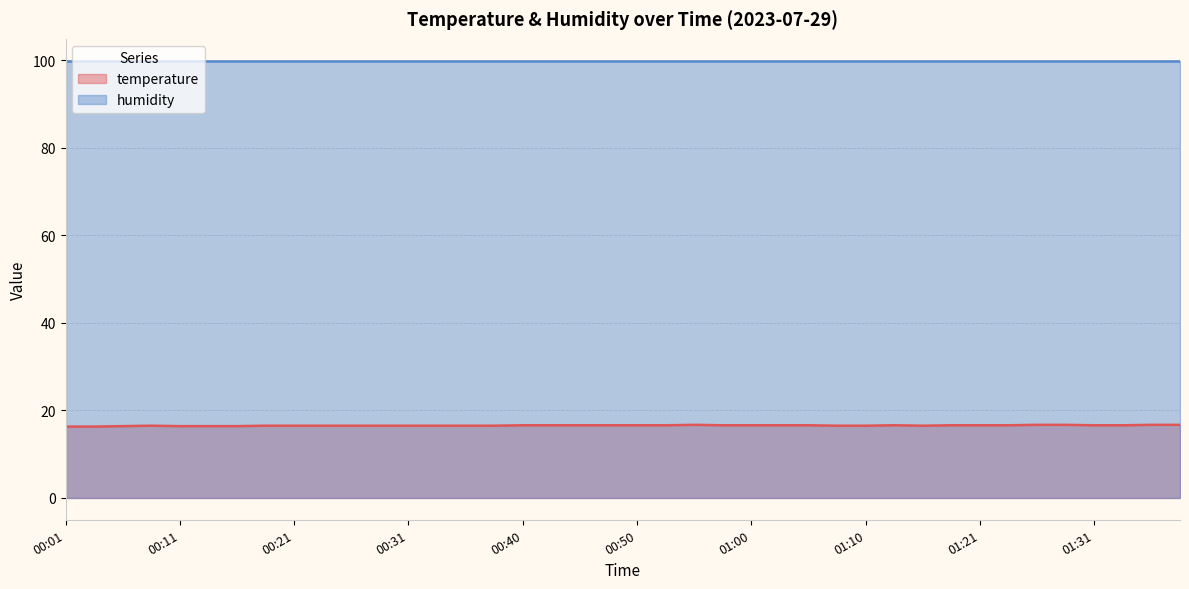

What is the smallest value displayed?

16.3